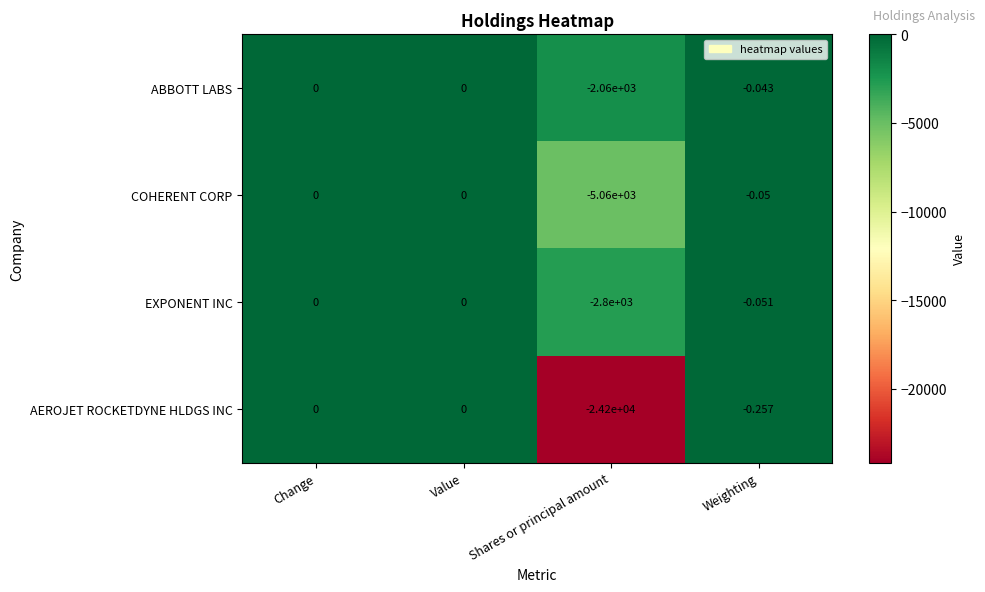

At which category does the chart reach its minimum across all series?

Shares or principal amount